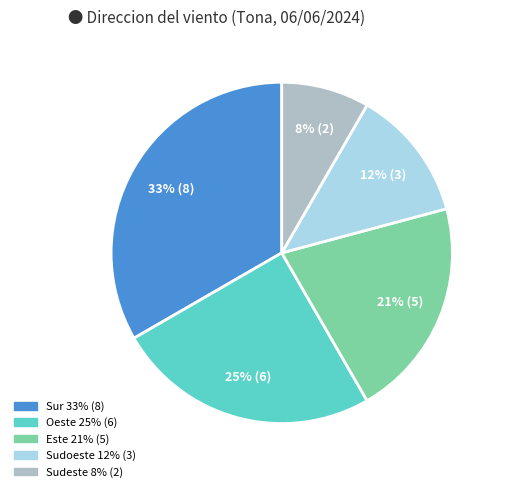

To the nearest percent, what portion does Este represent?

21%